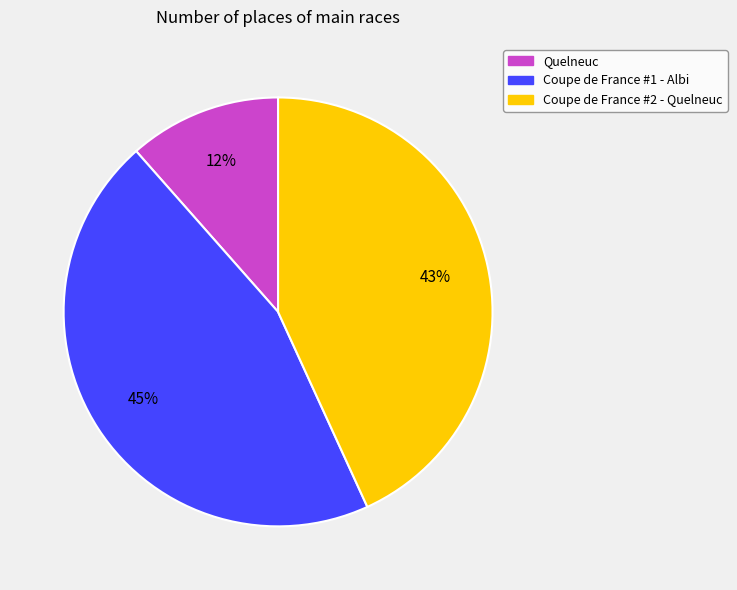

To the nearest percent, what percentage of the pie is Coupe de France #2 - Quelneuc?

43%